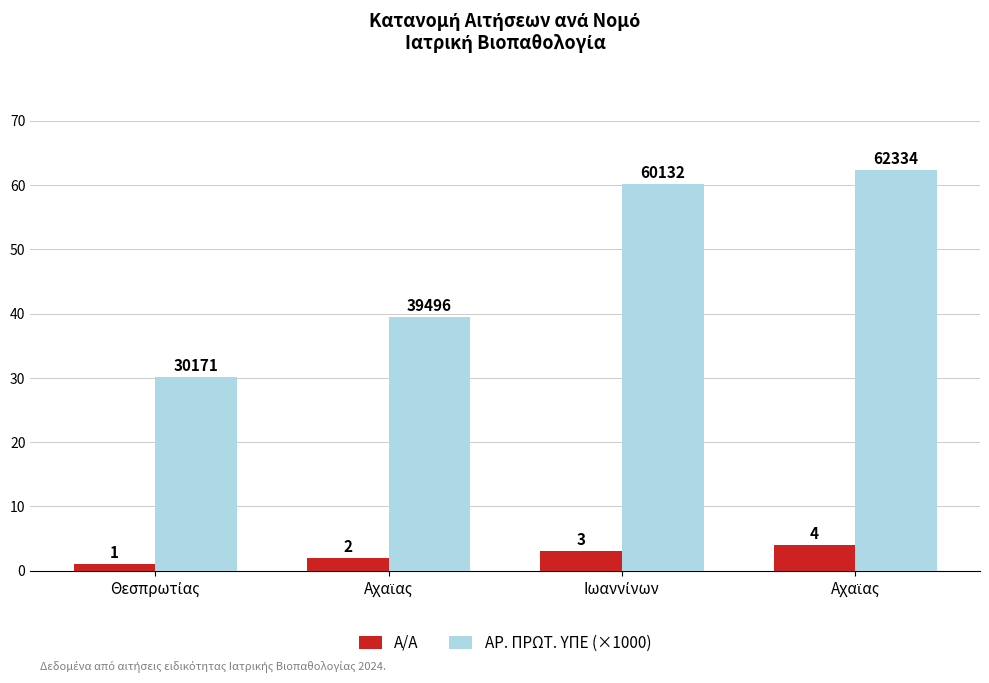

What are all the series names shown in the legend?

Α/Α, ΑΡ. ΠΡΩΤ. ΥΠΕ (×1000)